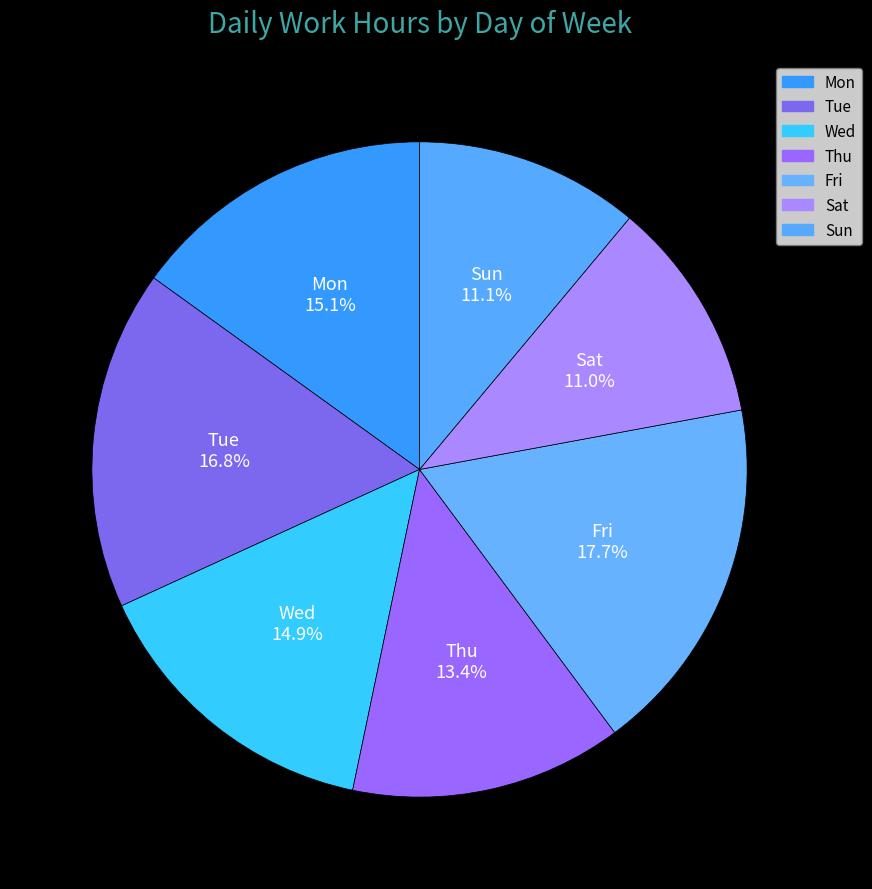

To the nearest percent, what is the difference between the largest and smallest slice percentages?

7%